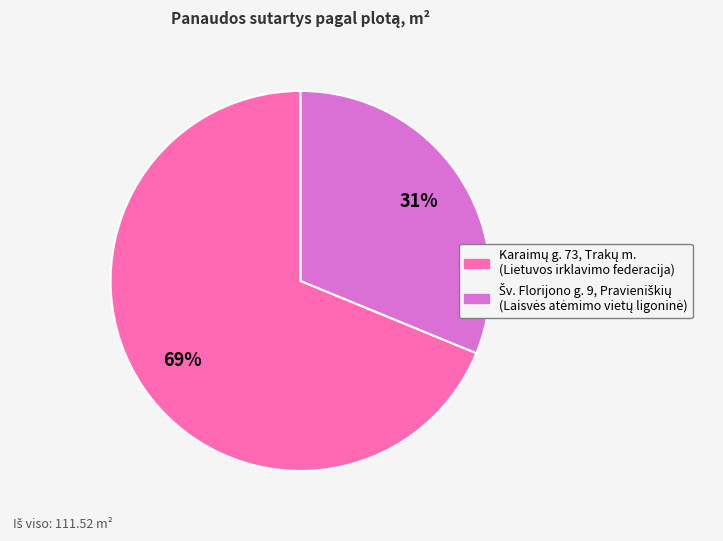

Is there any slice that represents more than half of the pie?

Yes